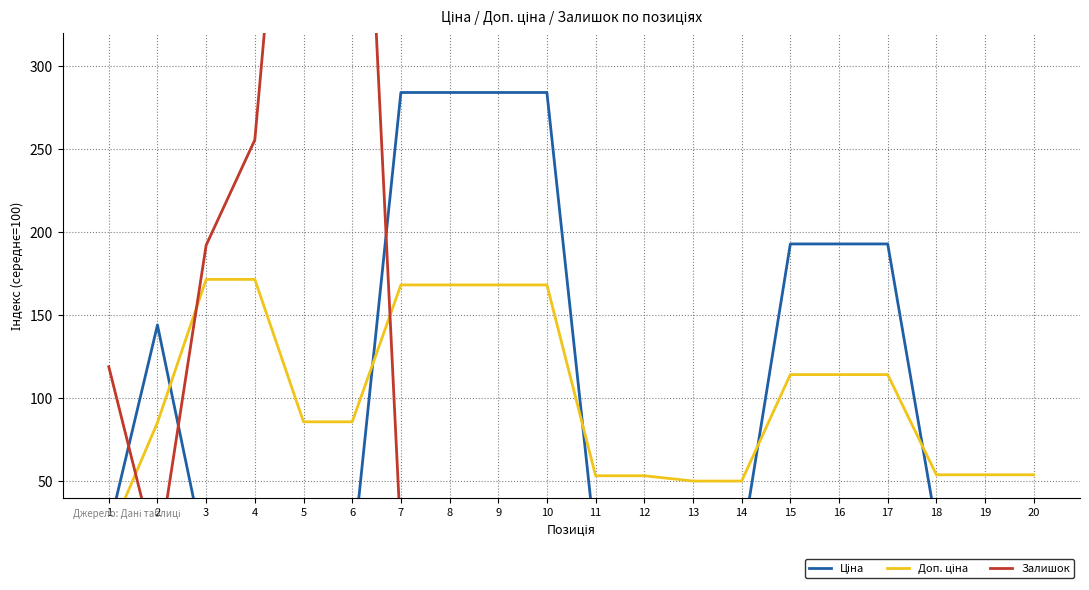

True or false: Доп. ціна has more than 1 points higher than both neighbors.

False